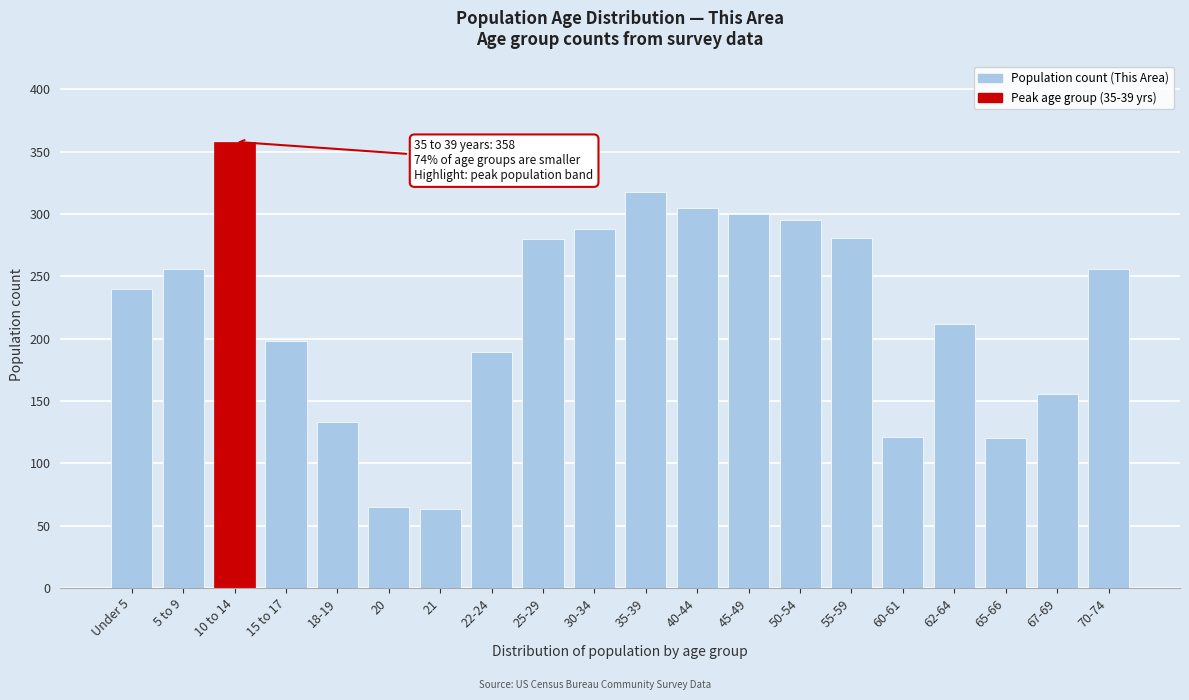

What position from the left is 55-59?

15